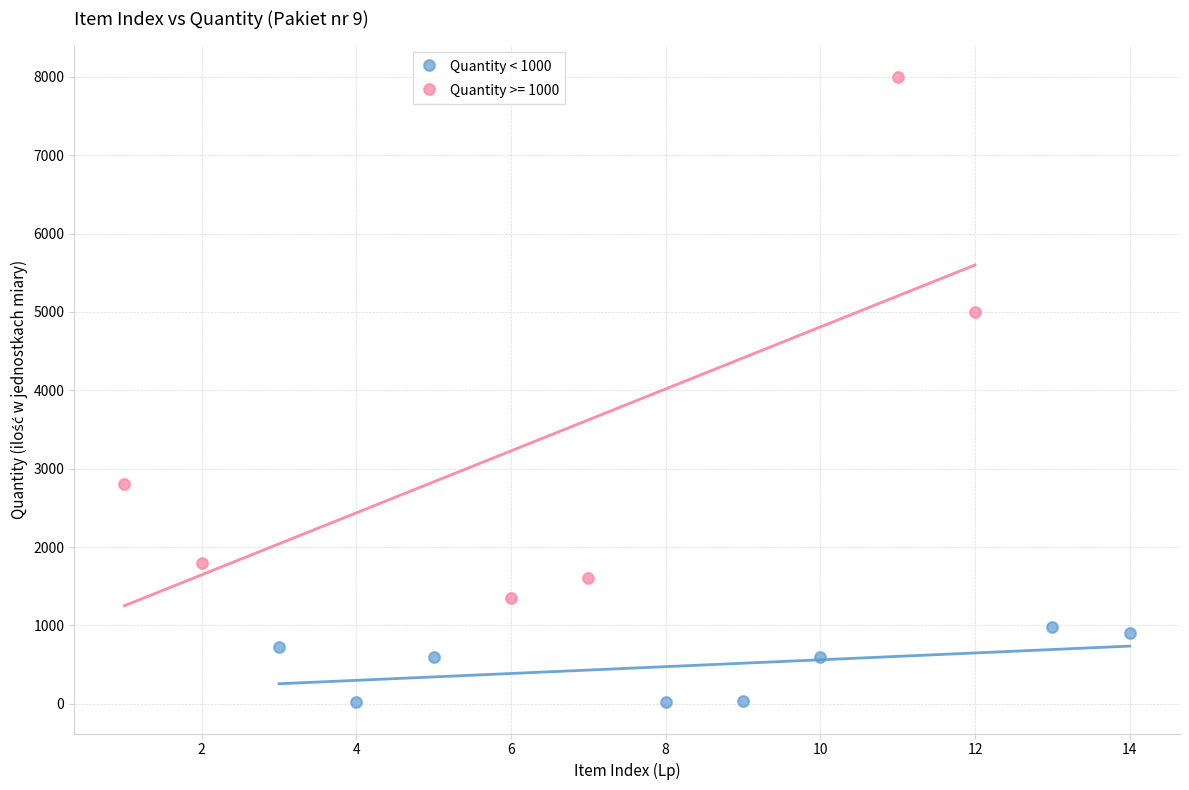

Which series has the largest Y range (max minus min)?

Quantity >= 1000